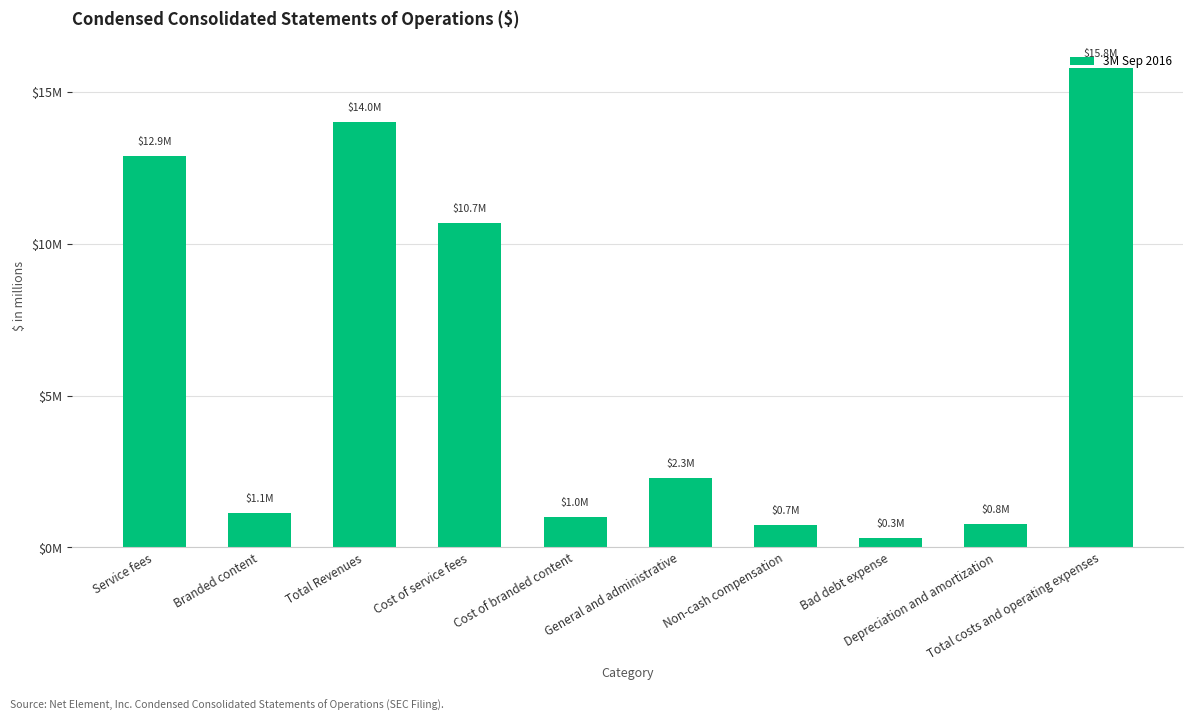

What is the greatest value displayed?

15.8